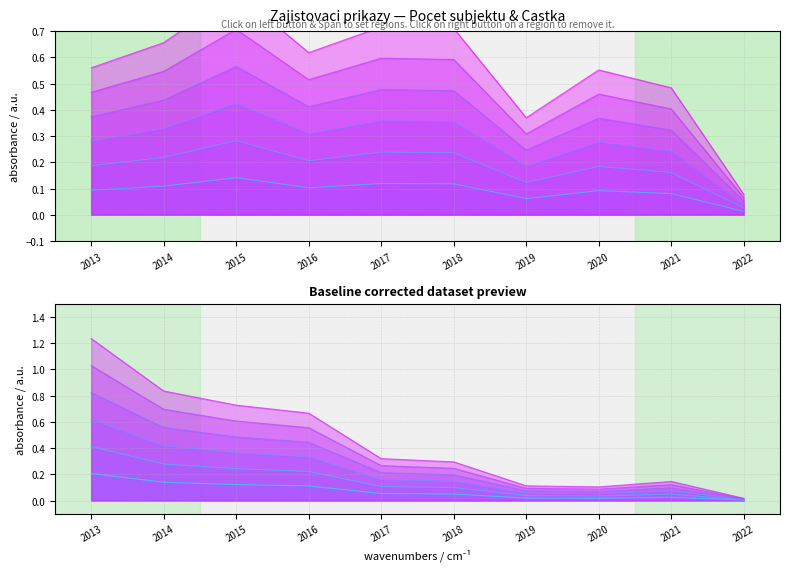

What is the difference between the Castka v mil. Kc values at 2013 and 2014?

0.3